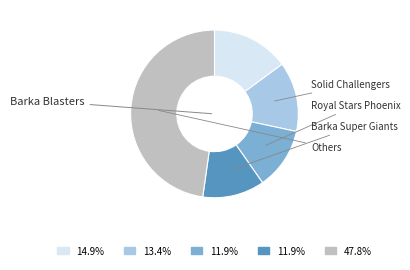

True or false: Barka Super Giants accounts for 12% of the total.

True